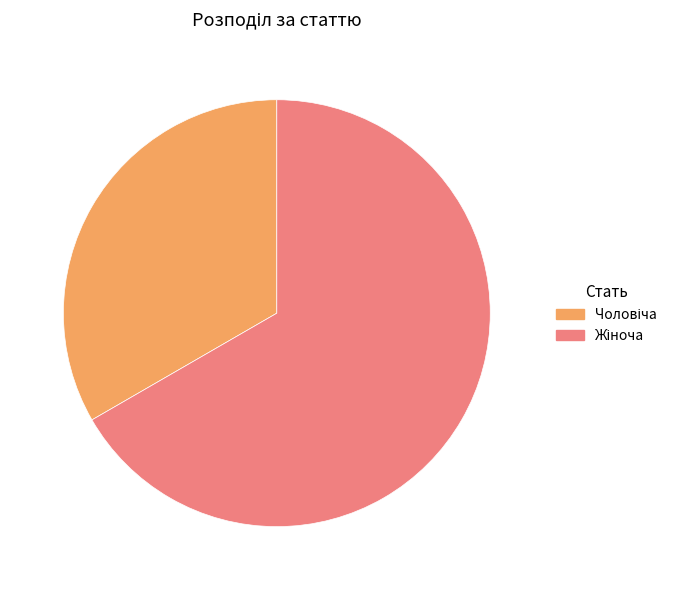

Is there a majority slice in this chart?

Yes